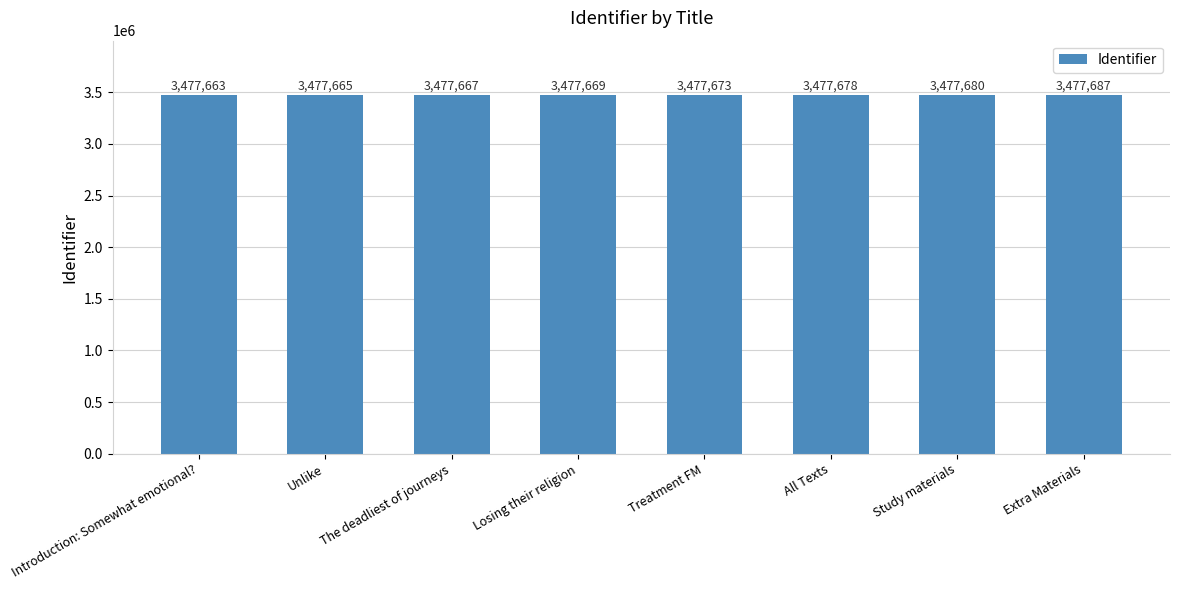

Are the bars grouped side by side (vs. stacked)?

No